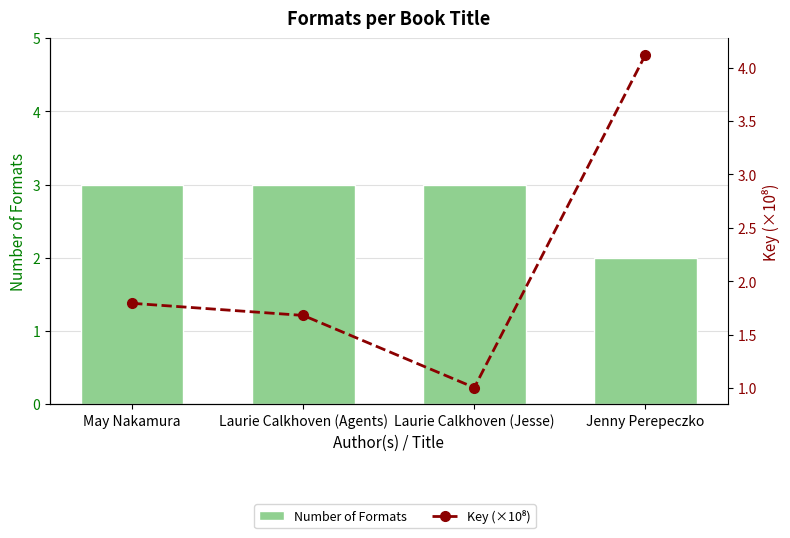

What is the sum of the Number of Formats values at Laurie Calkhoven (Jesse) and May Nakamura?

6.0